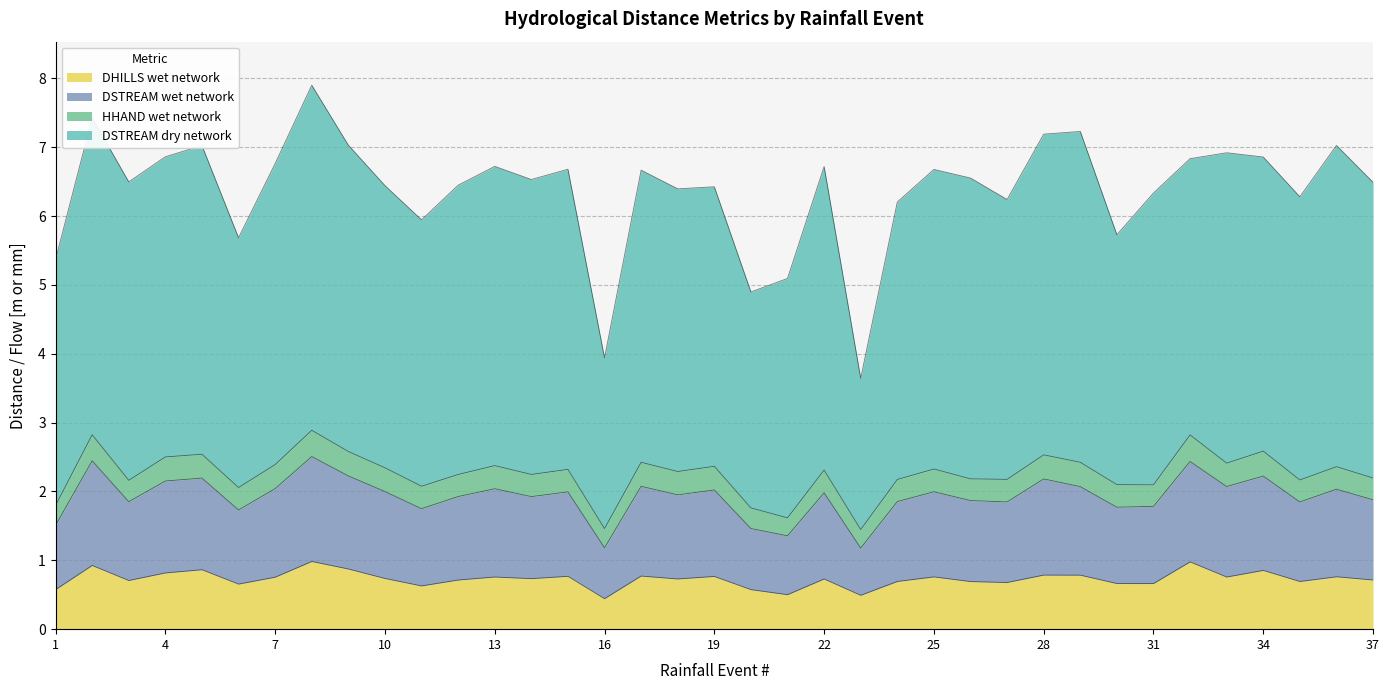

How many categories are shown in the chart?

37